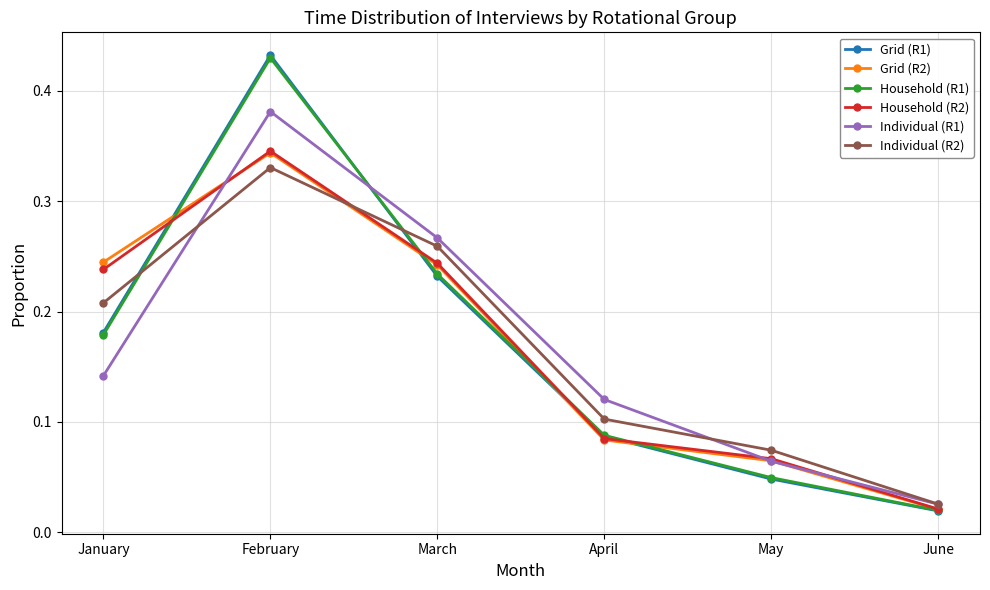

Rank the categories by Grid (R1) value from highest to lowest.

February, March, January, April, May, June